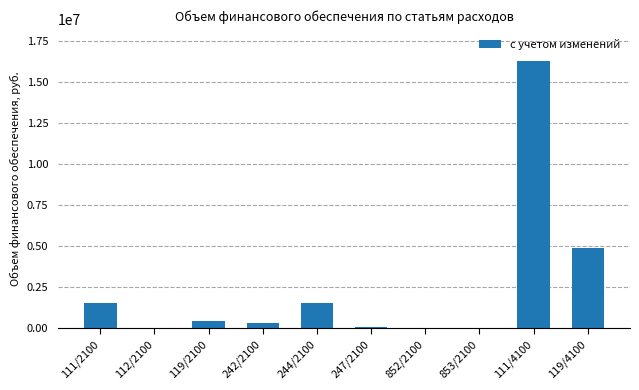

Is it true that the value at 119/4100 is 8529230.8?

False